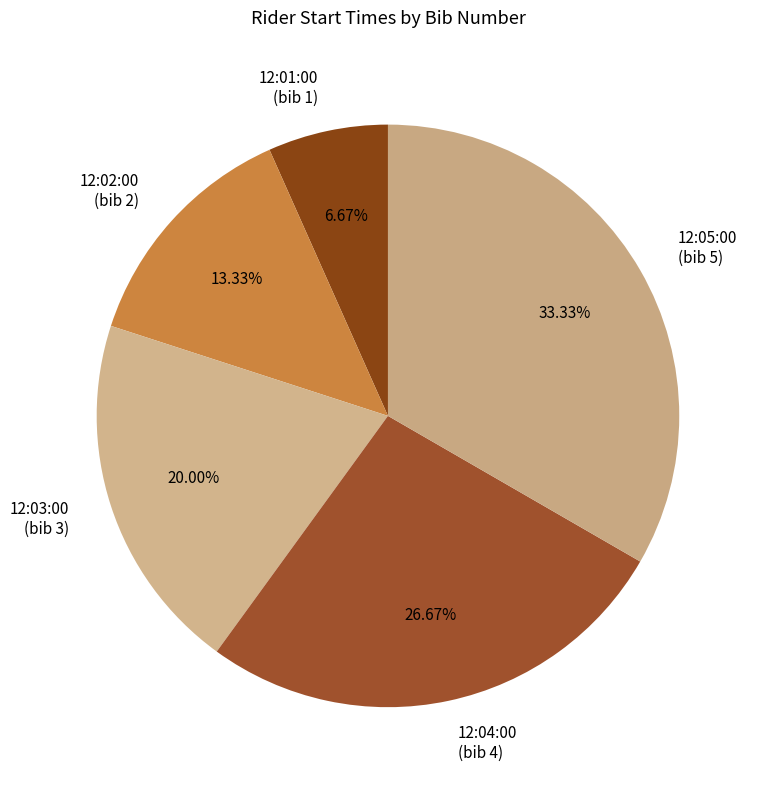

To the nearest percent, what portion does 12:03:00 represent?

20%